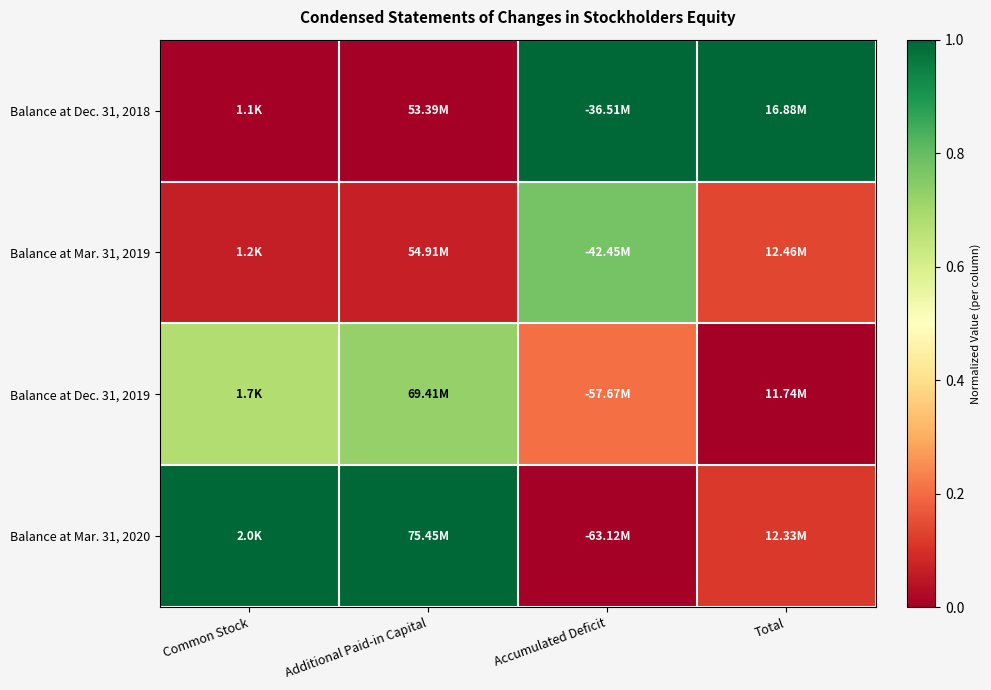

Which category has the highest value across all series?

Accumulated Deficit